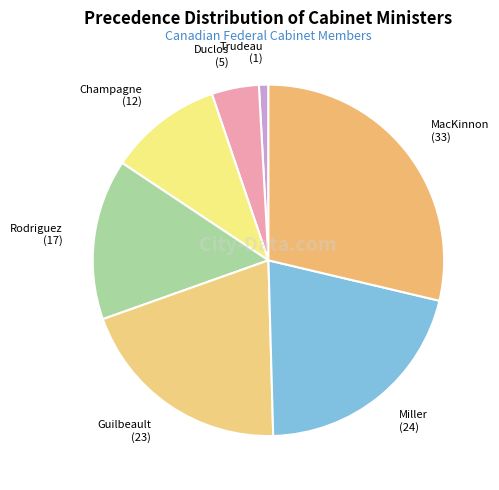

To the nearest percent, what is the difference between the largest and smallest slice percentages?

28%